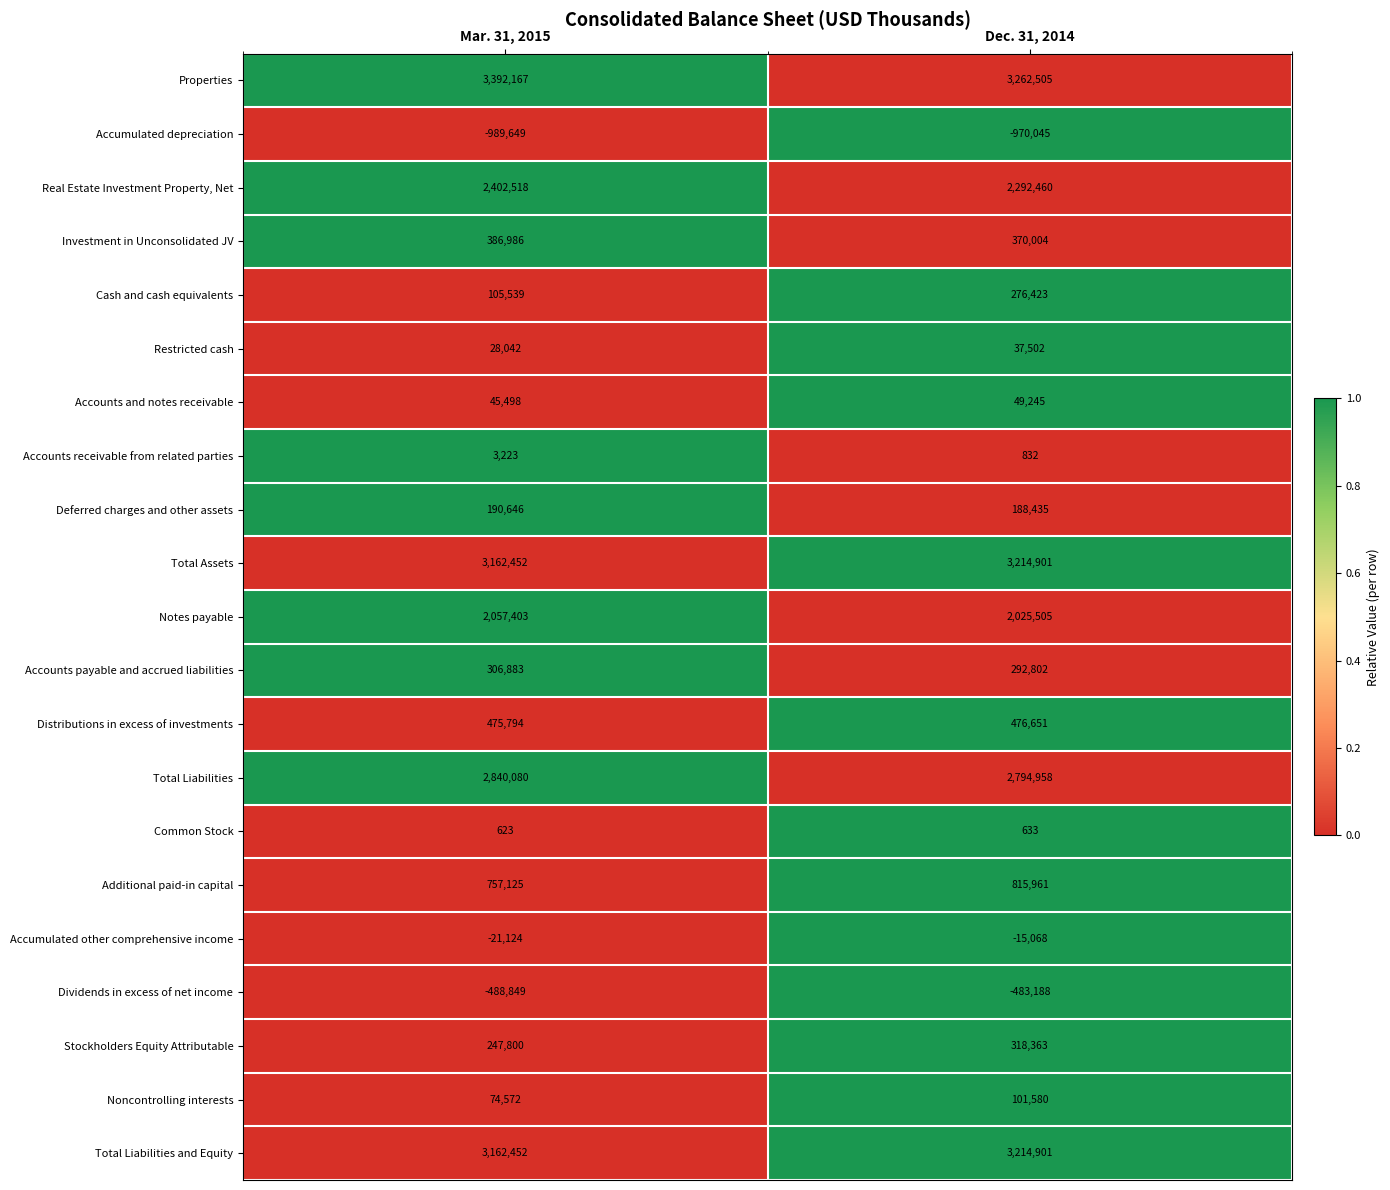

What is the sum of all Deferred charges and other assets values?

379081